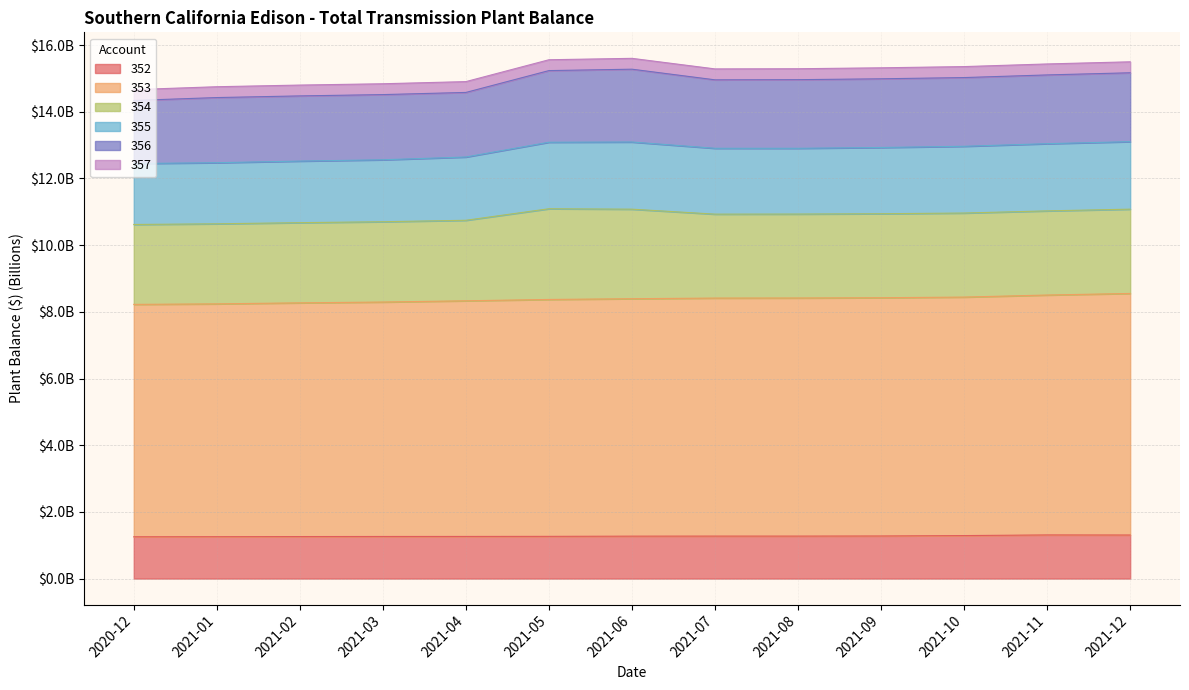

Which category has the lowest value across all series?

2020-12